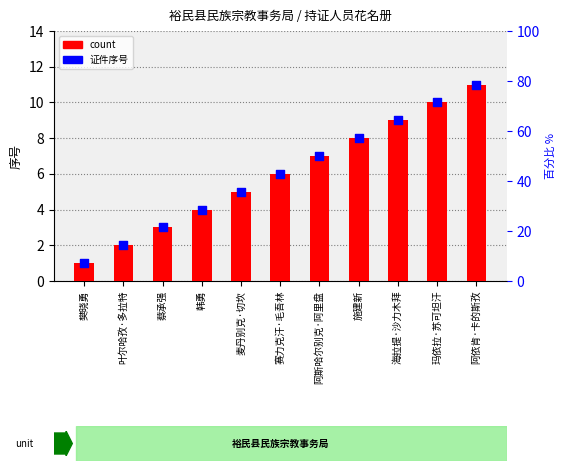

What is the total value across all series at 赛力克汗·毛吾林?

12